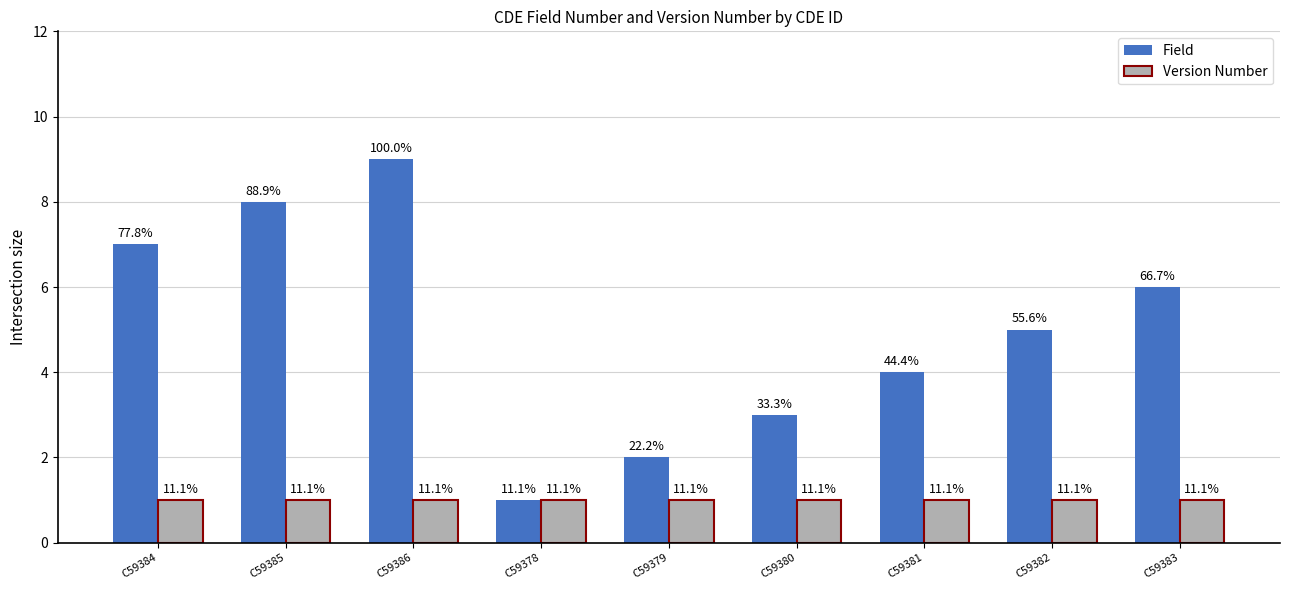

How many bars are there in each group?

2